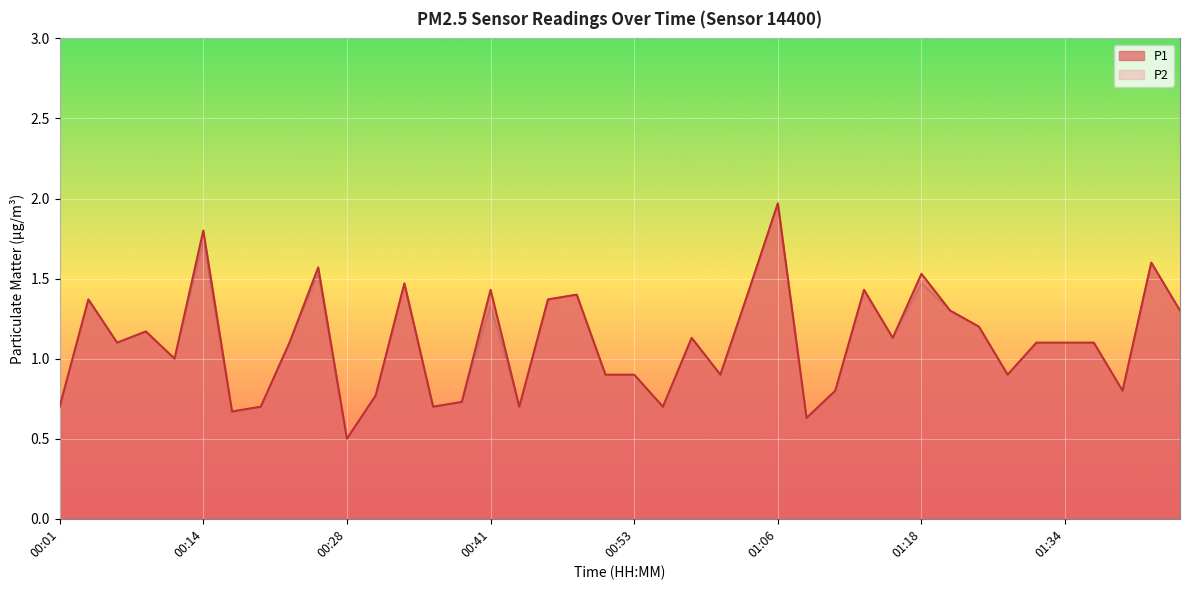

True or false: P2 and P1 cross at least once.

False